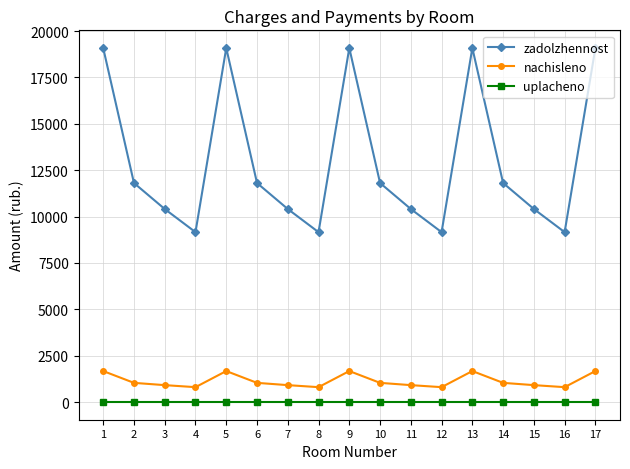

Is the value of nachisleno at 7 greater than the value of uplacheno at 16?

Yes